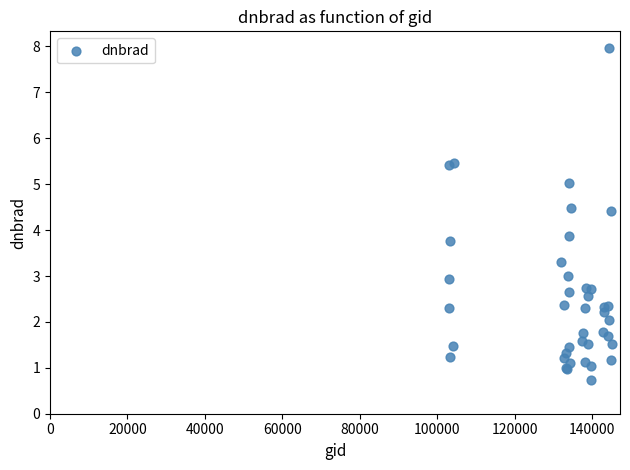

What Y value in the scatter plot is closest to 4?

3.9